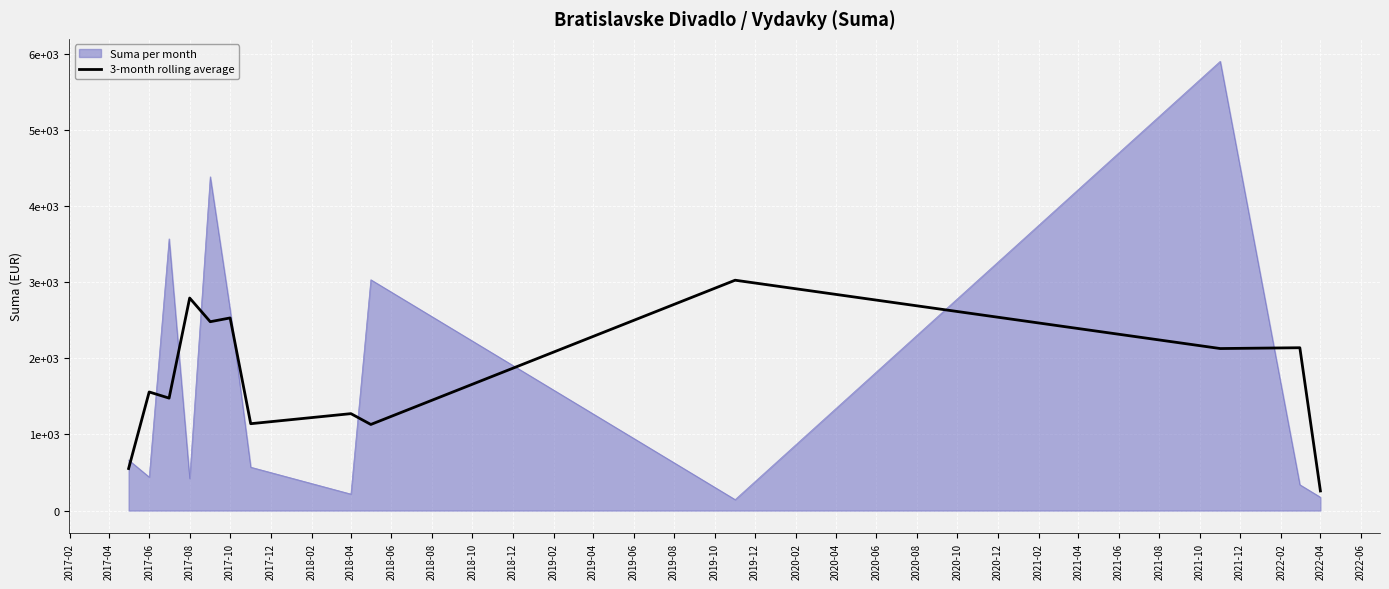

What is the smallest value displayed?

257.4